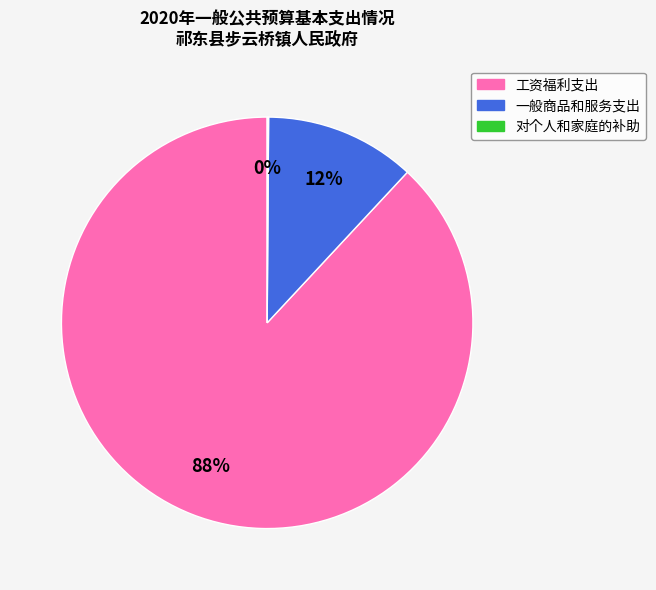

To the nearest percent, what percentage of the pie is 工资福利支出?

88%